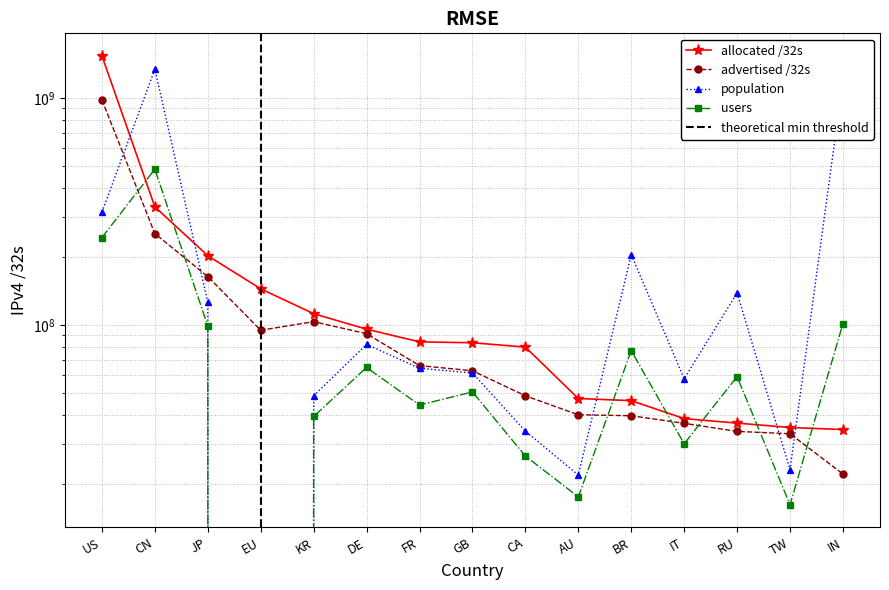

Reading left to right, what are all the values shown in this chart?

allocated /32s: 1534893824	331675904	202098688	144415648	112220672	95903480	84332032	83584128	79986176	47472640	46466560	38723904	36991624	35378432	34665984
advertised /32s: 981785416	252764160	163546688	94884224	103491872	91634672	66289152	62906256	48796672	40272288	39860480	36909824	34010880	33217536	22070528
population: 314124288	1338569653	126410888	0	48799592	82219145	64496825	61506707	34108993	21841284	204145996	58030585	138543018	23087483	1194042693
users: 242818074	485900784	99106136	0	39576469	65035343	44438312	50743033	26502687	17494868	77167186	30001812	59296411	16161238	101493628